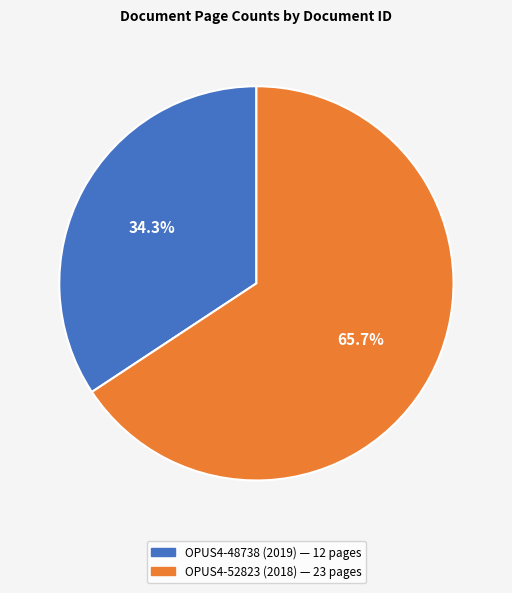

Which category has the smallest portion of the pie?

OPUS4-48738 (2019)